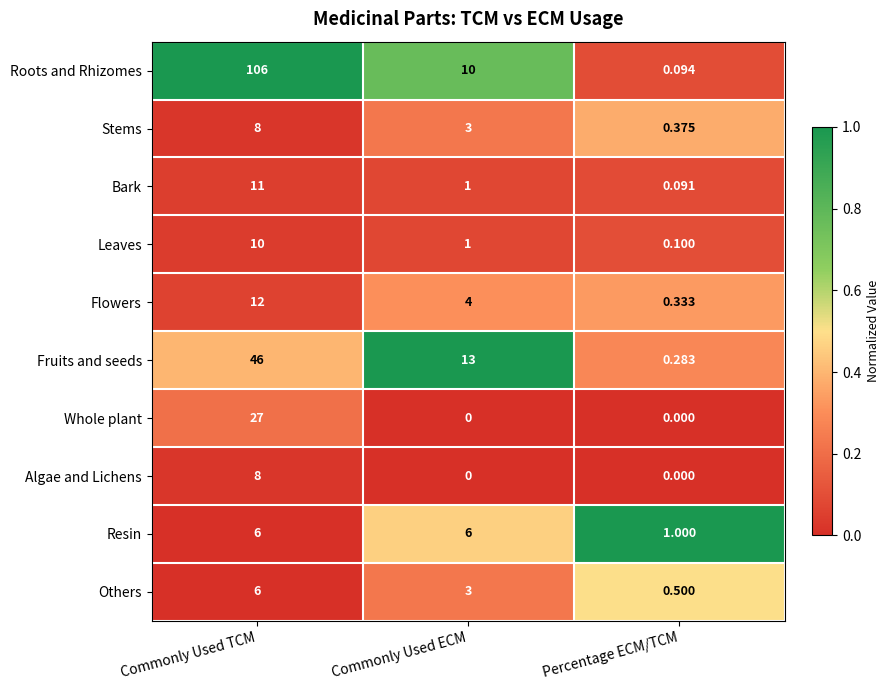

How many values in the Roots and Rhizomes series are below 10?

1